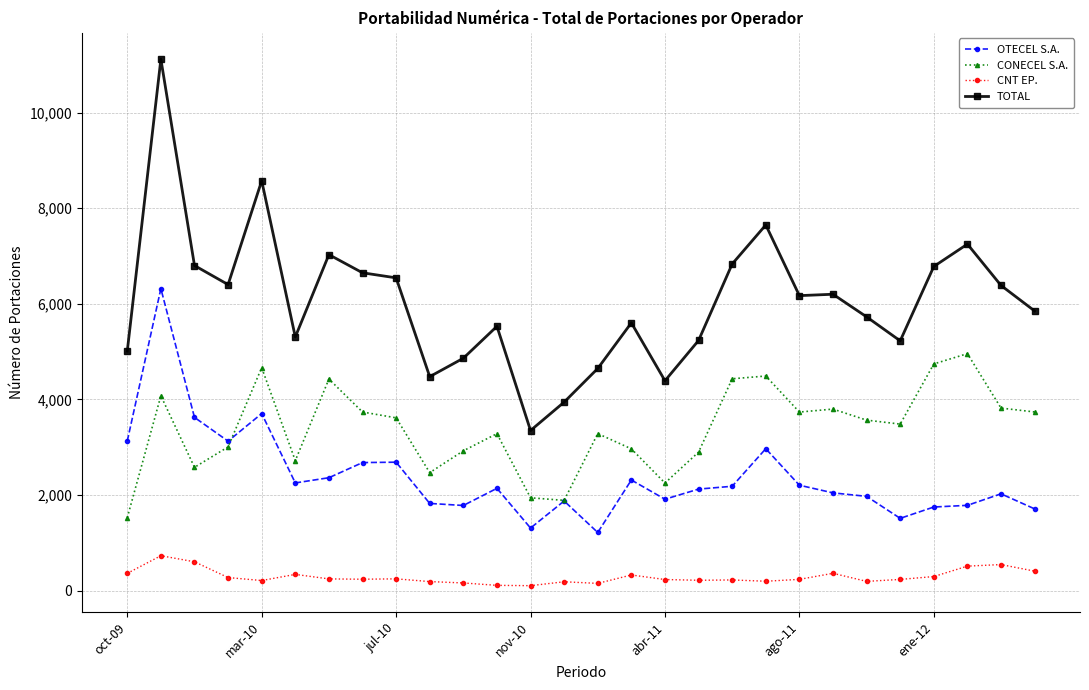

List the series in order of their peak value, lowest first.

CNT EP., CONECEL S.A., OTECEL S.A., TOTAL